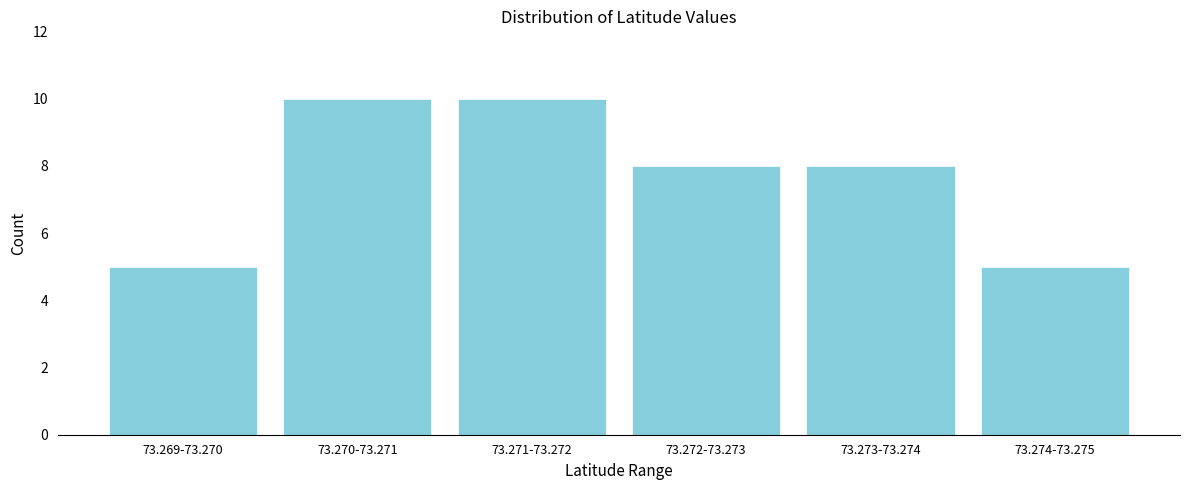

Reading left to right, list all the values displayed in this chart.

73.269-73.270=5	73.270-73.271=10	73.271-73.272=10	73.272-73.273=8	73.273-73.274=8	73.274-73.275=5